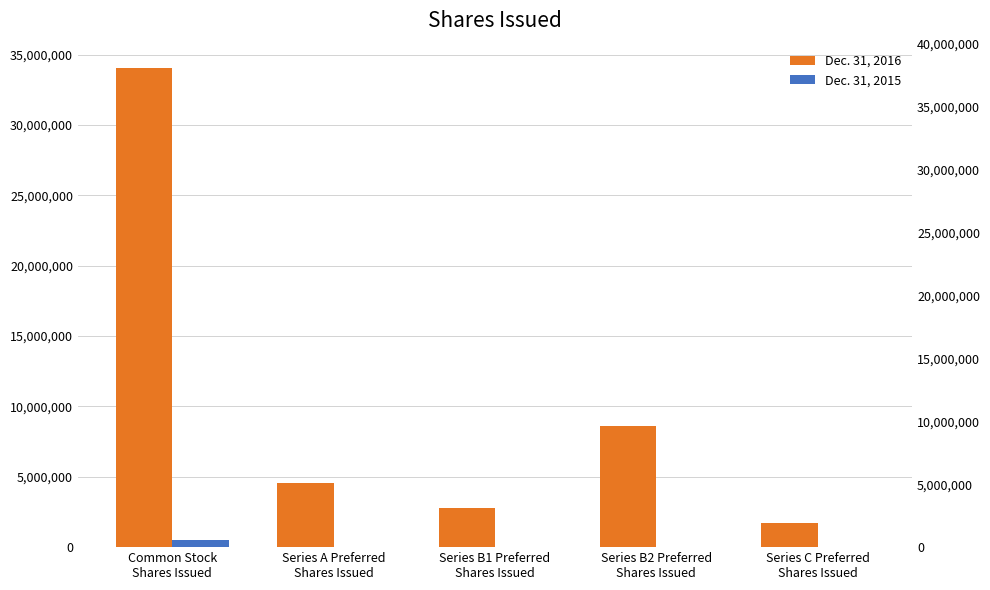

Which category has the lowest value in the Dec. 31, 2016 series?

Series C Preferred
Shares Issued